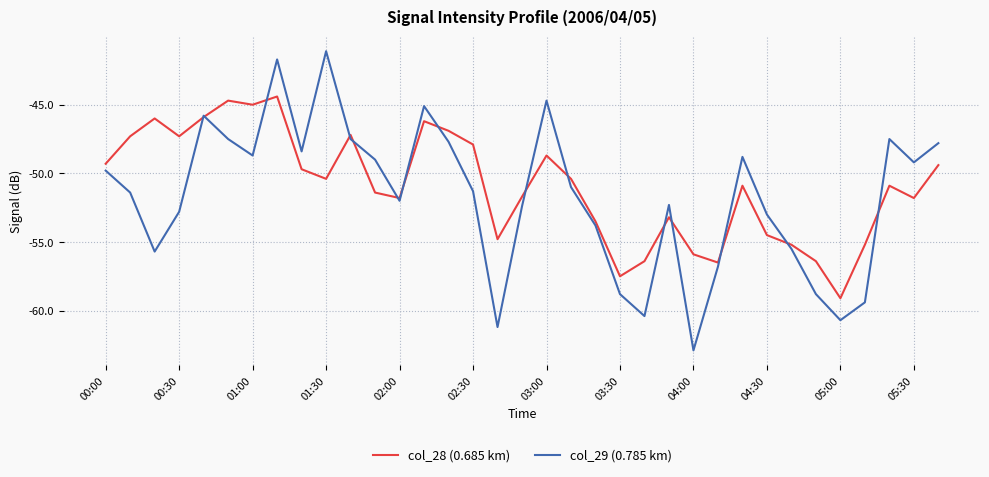

How many lines are shown in the chart?

2